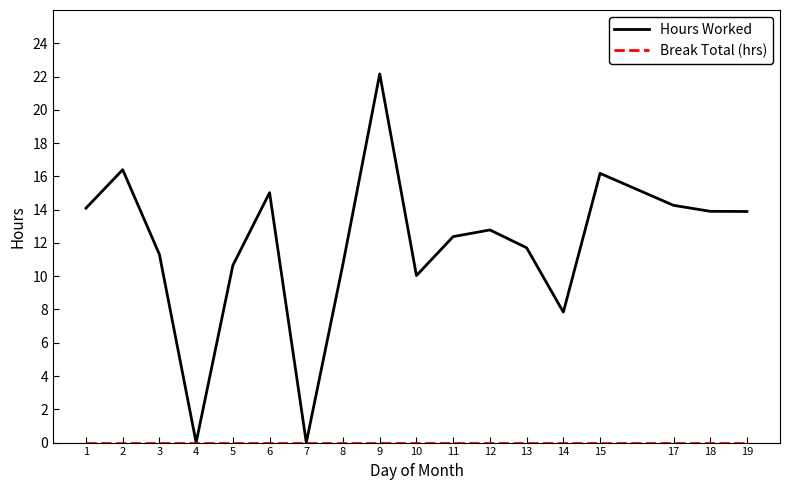

Read the Hours Worked value at 6.

15.0